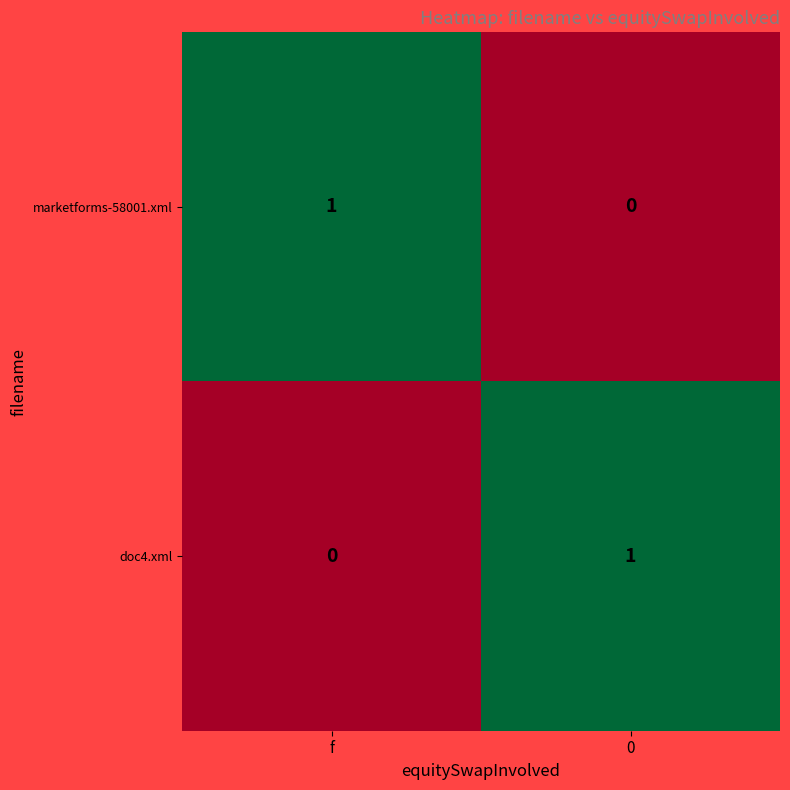

Reading right to left, what are all the values shown in this chart?

marketforms-58001.xml: 0	1
doc4.xml: 1	0